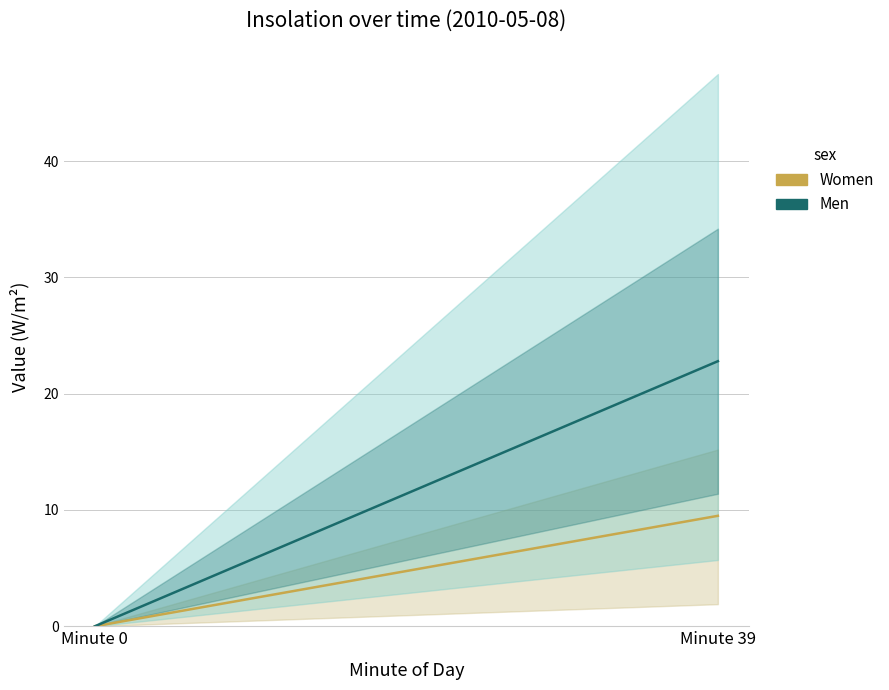

True or false: Men and Women intersect in this chart.

False